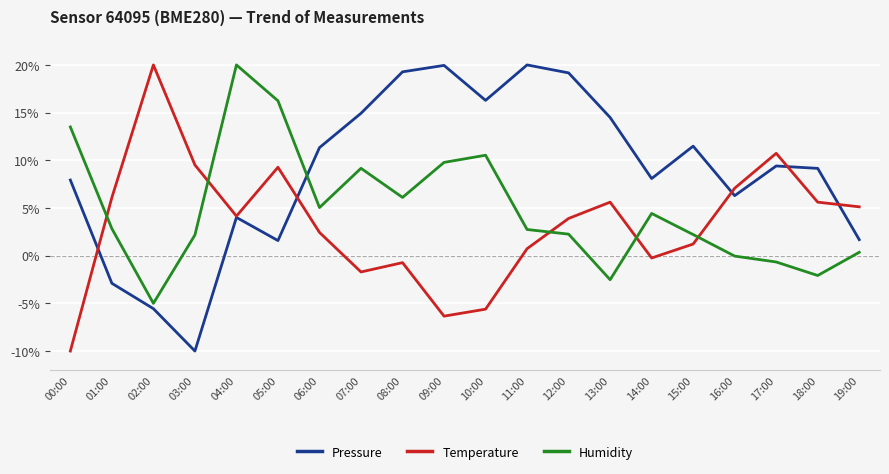

What is the minimum value for Pressure?

-10.0